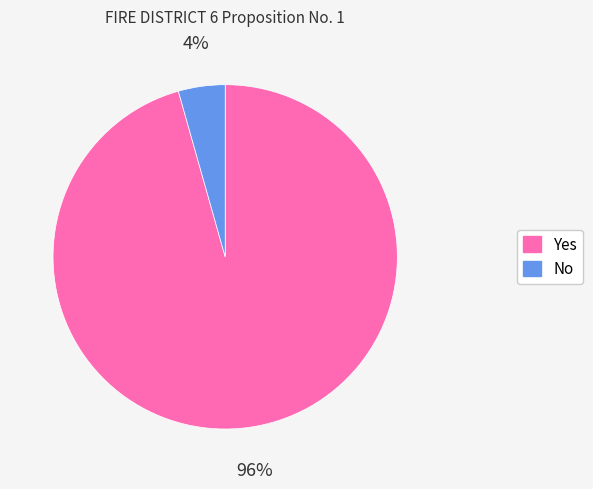

What percentage is the No slice, to the nearest percent?

4%